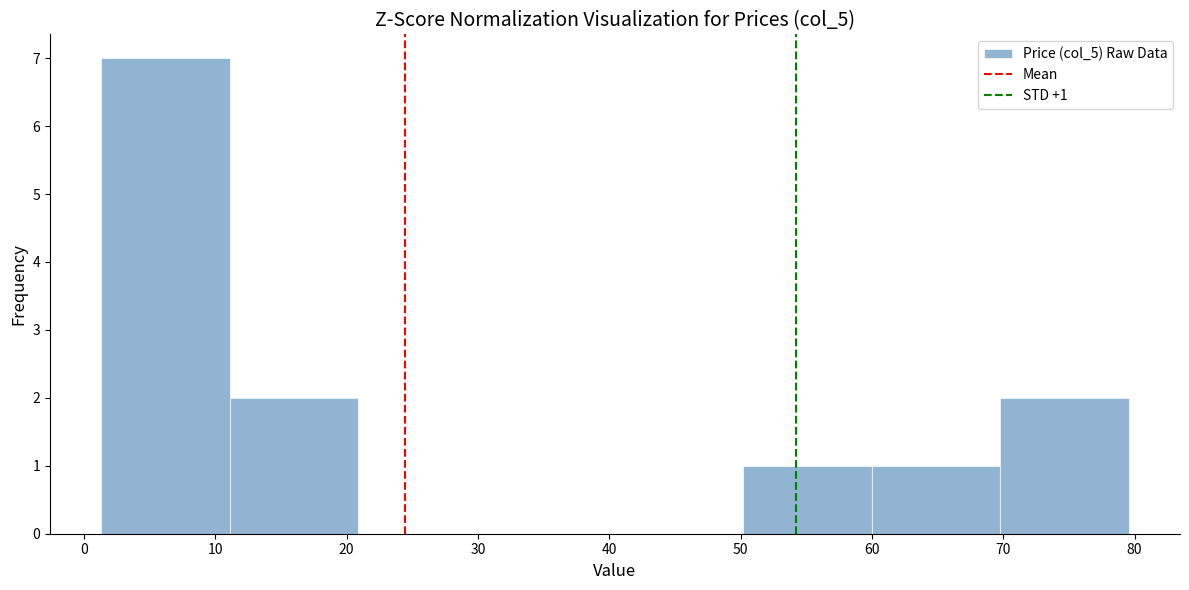

Over which range of the x-axis is the bar tallest?

1 to 11